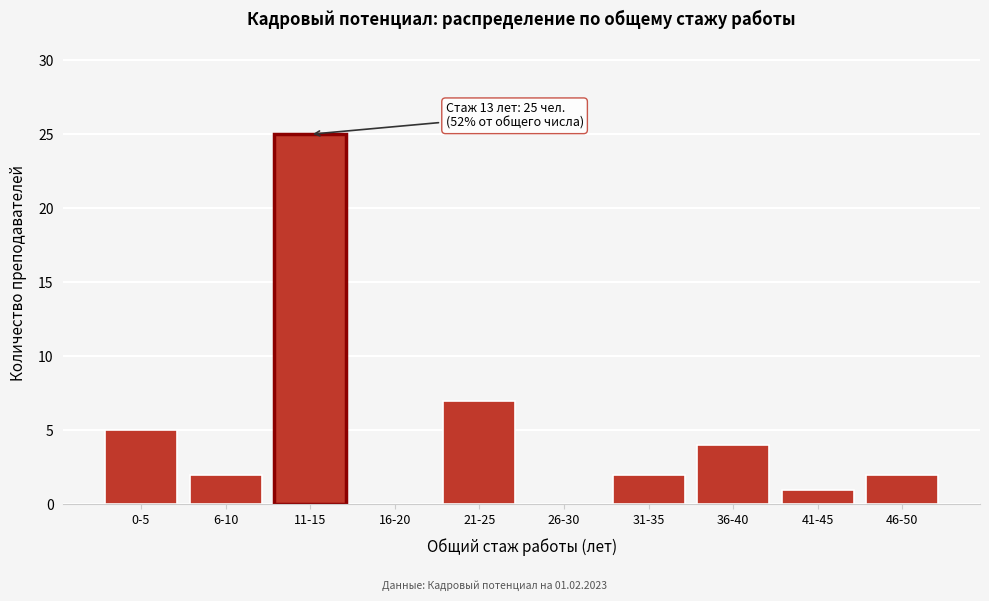

Reading left to right, list all the values displayed in this chart.

0-5=5	6-10=2	11-15=25	16-20=0	21-25=7	26-30=0	31-35=2	36-40=4	41-45=1	46-50=2